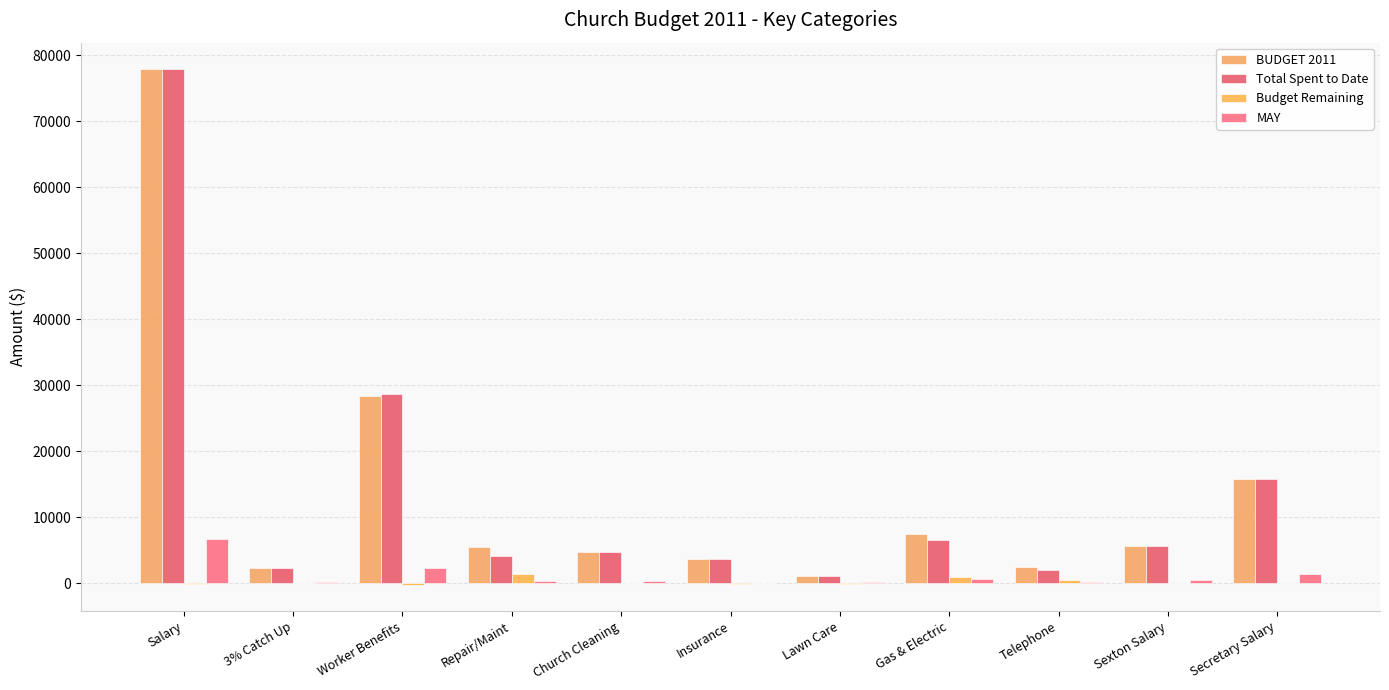

How many groups of bars are there?

11